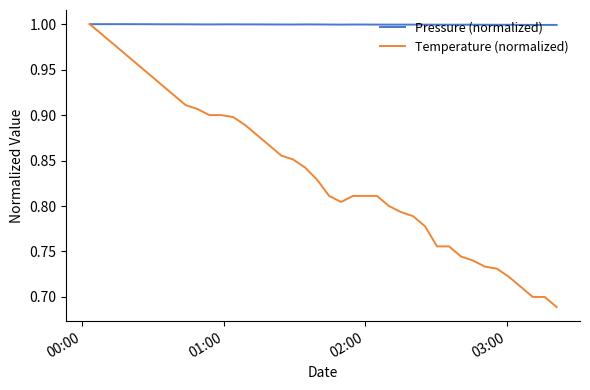

Which series has the widest spread of values?

Temperature (normalized)